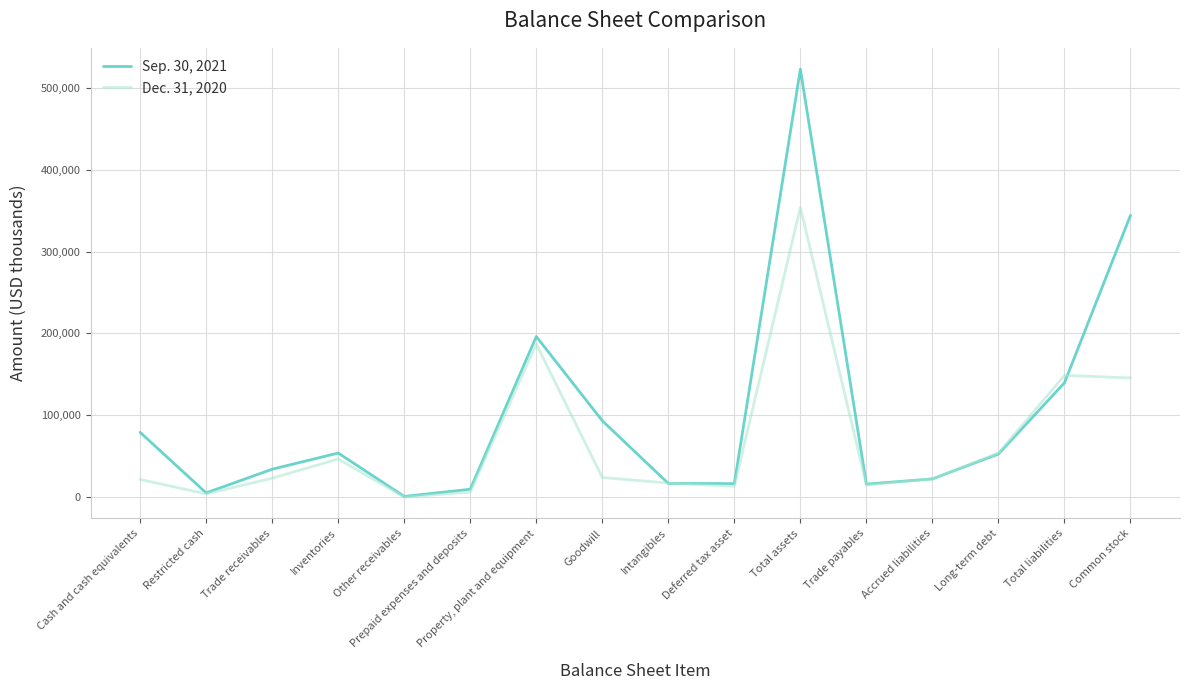

What is the total value across all series at Inventories?

100533